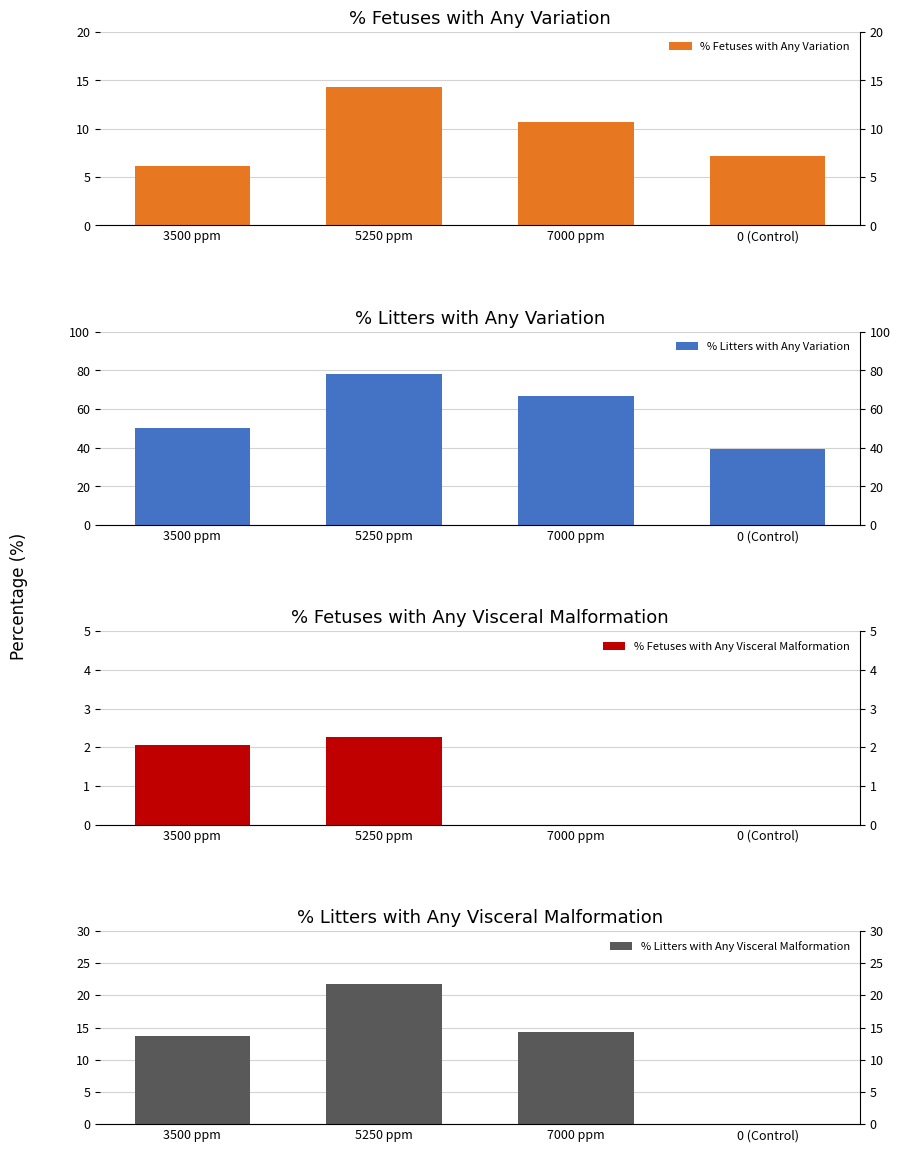

What is the spread (max minus min) of values at 5250 ppm?

76.0